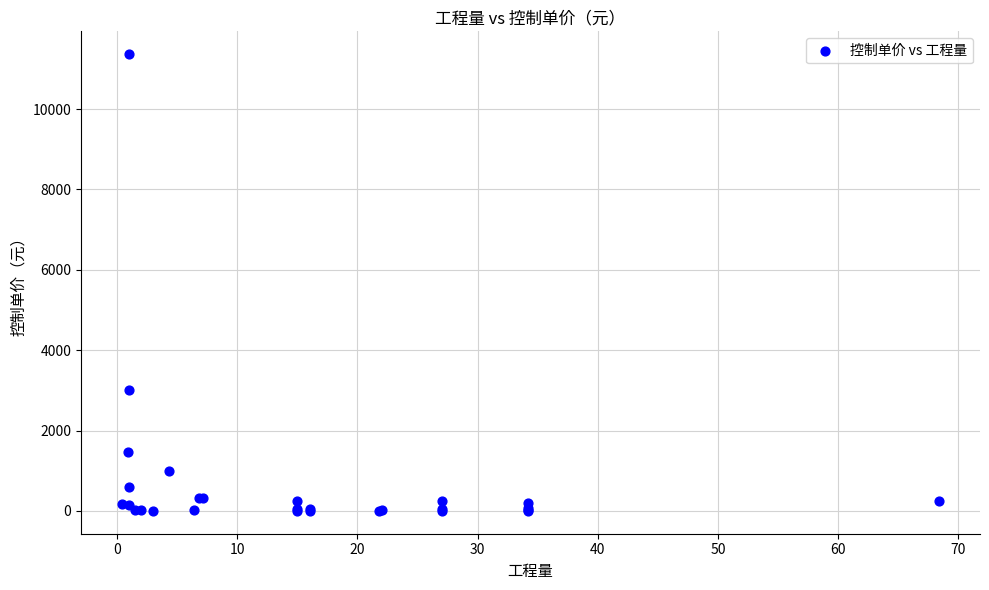

What Y value in the scatter plot is closest to 5684?

3000.0